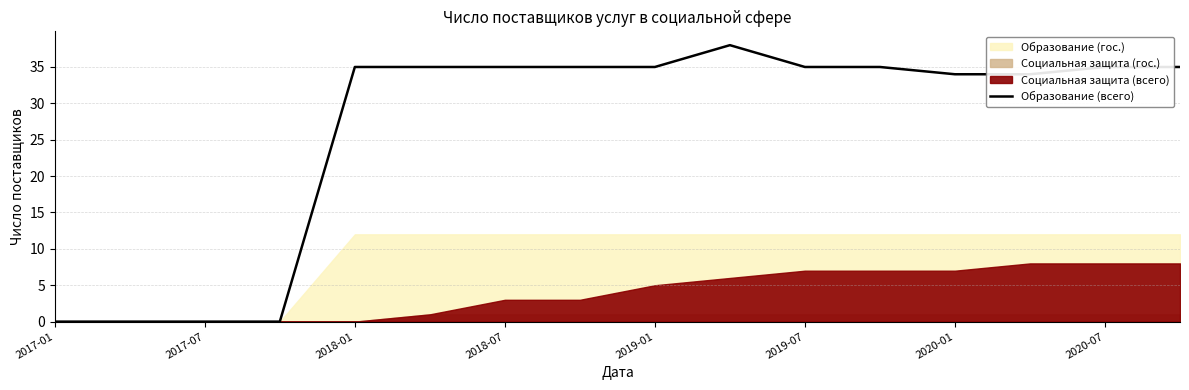

True or false: Образование (всего) has a value of 54 at 2018-07.

False